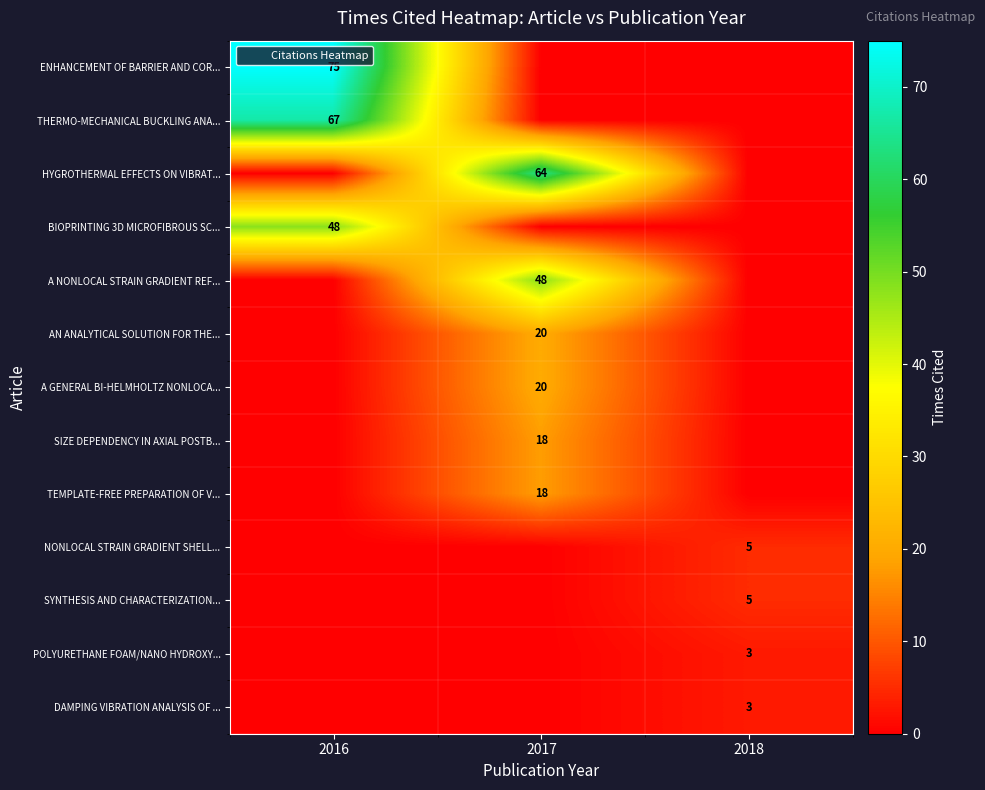

Which series changed the most between 2016 and 2018?

row_0